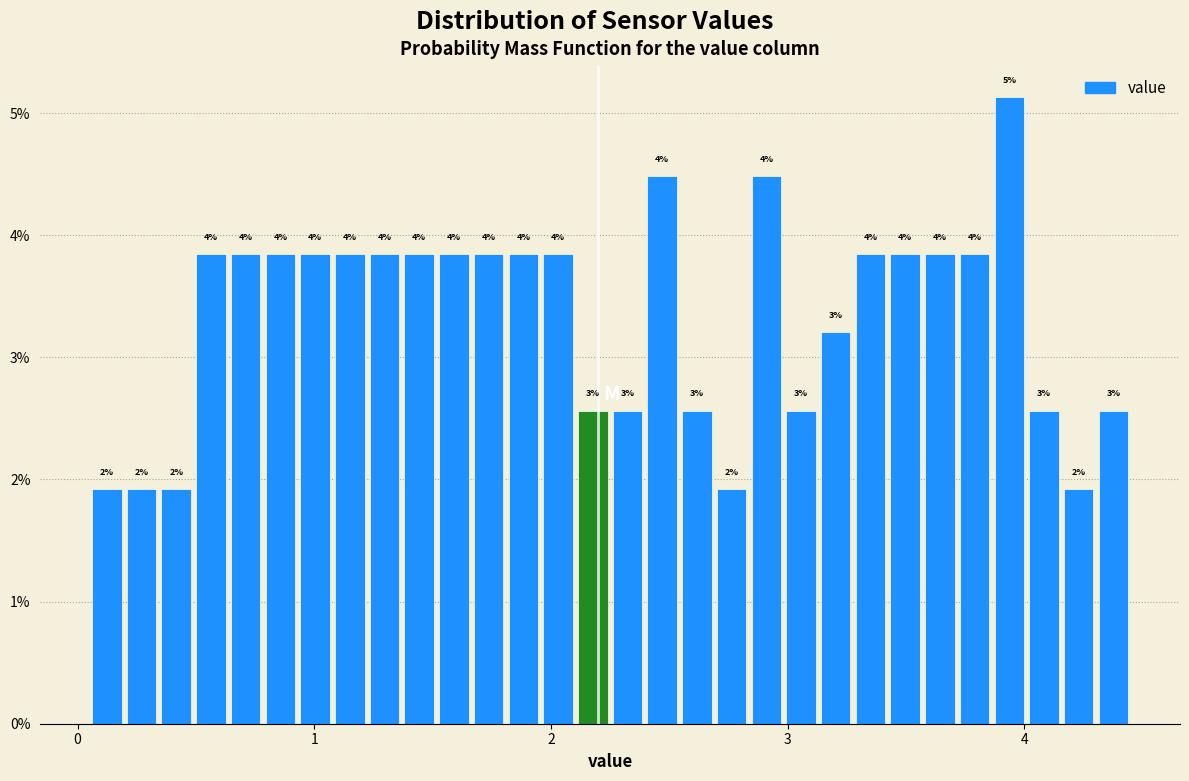

Around what value on the x-axis is the tallest bar? Give the approximate position of its centre, as read against the axis.

3.9